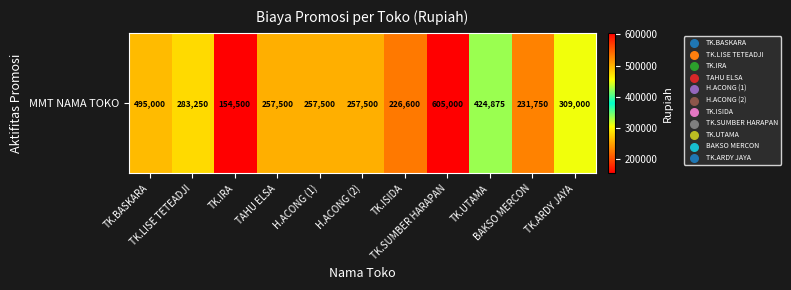

Reading left to right, list all the values displayed in this chart.

495000	283250	154500	257500	257500	257500	226600	605000	424875	231750	309000